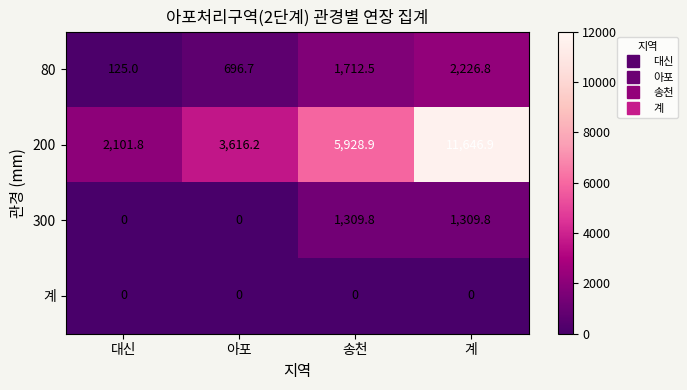

At how many categories does at least one series exceed 7972?

1